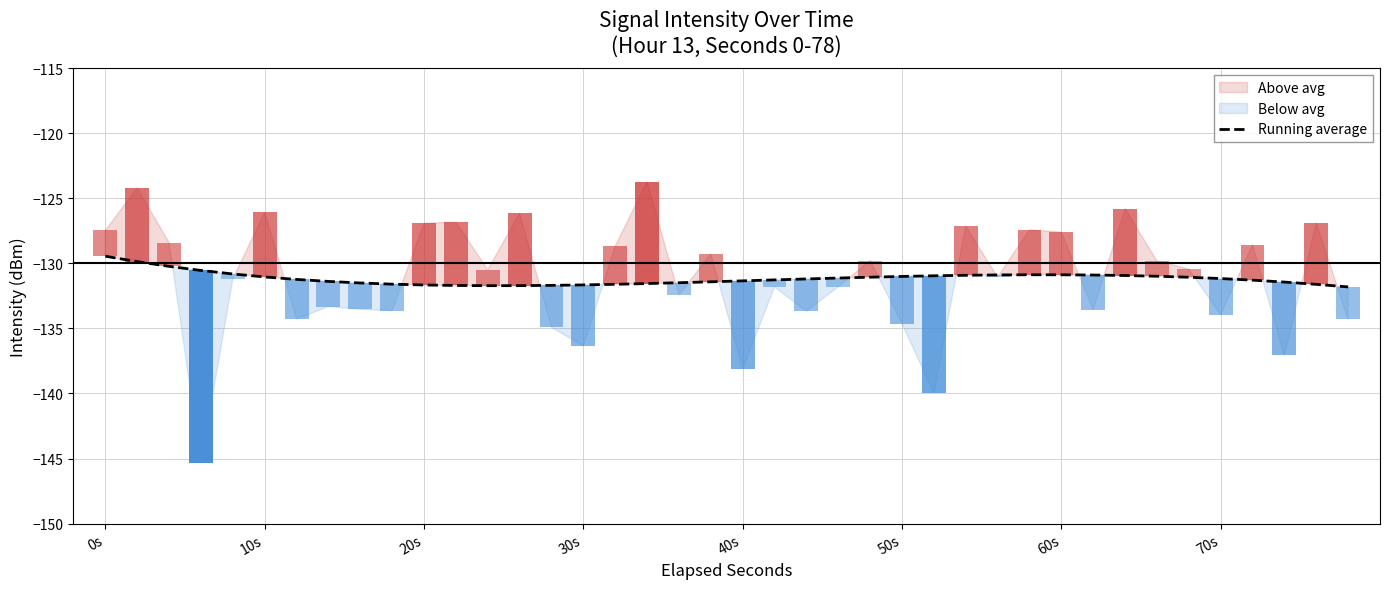

Are the bars horizontal?

No